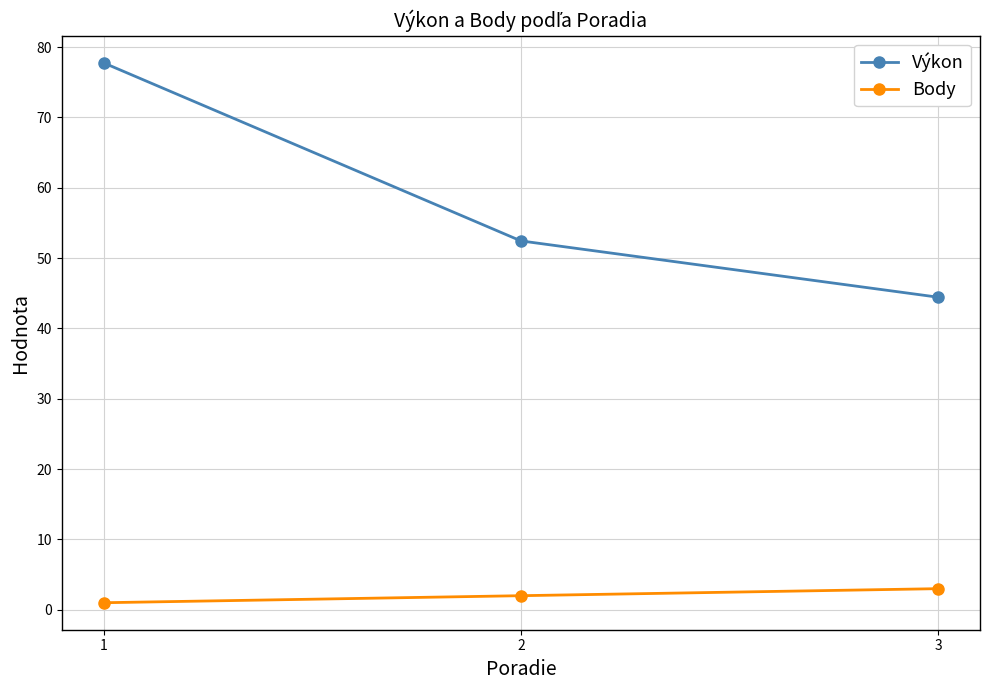

Which series has the largest total across all categories?

Výkon